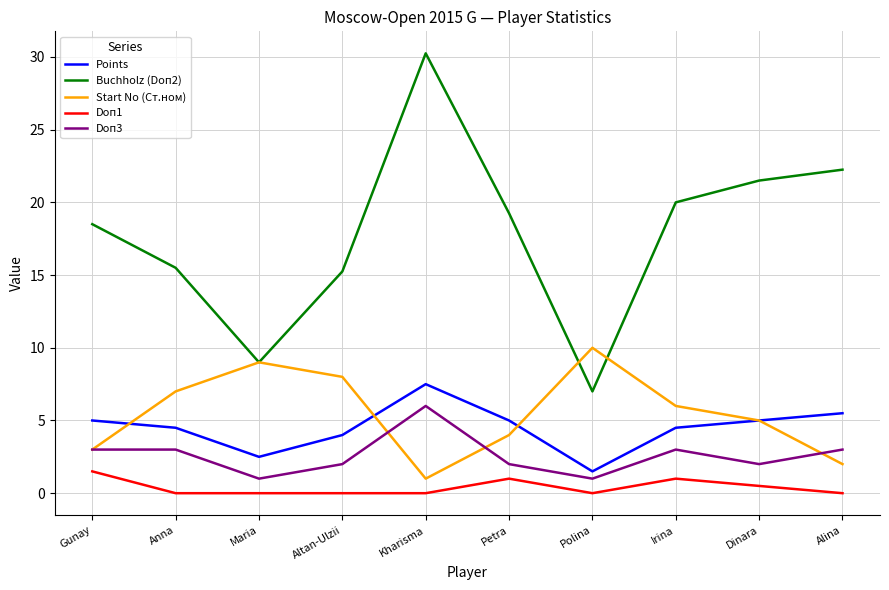

What position from the left is Altan-Ulzii?

4